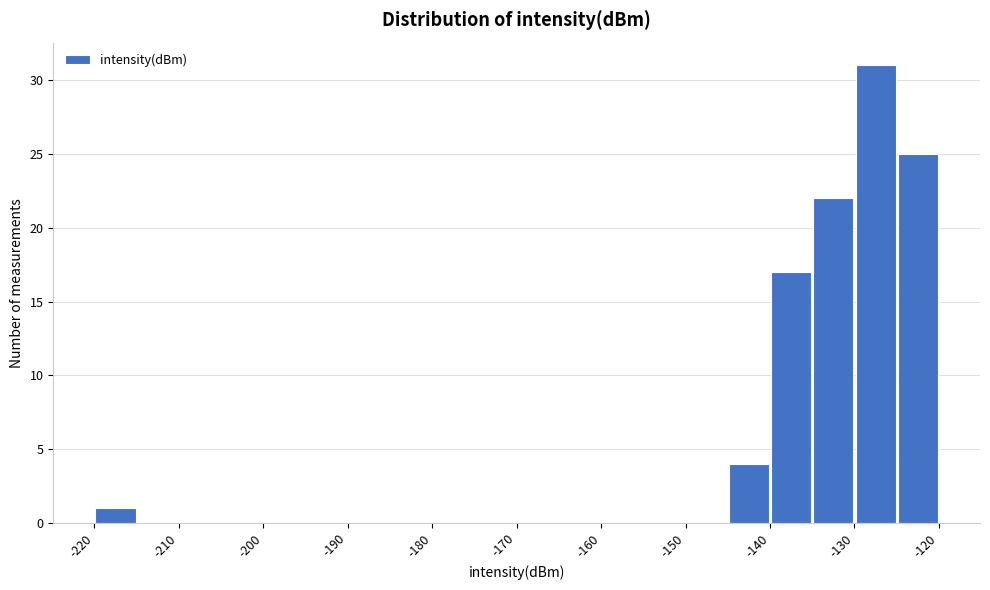

Over which range of the x-axis is the bar tallest?

-130 to -125